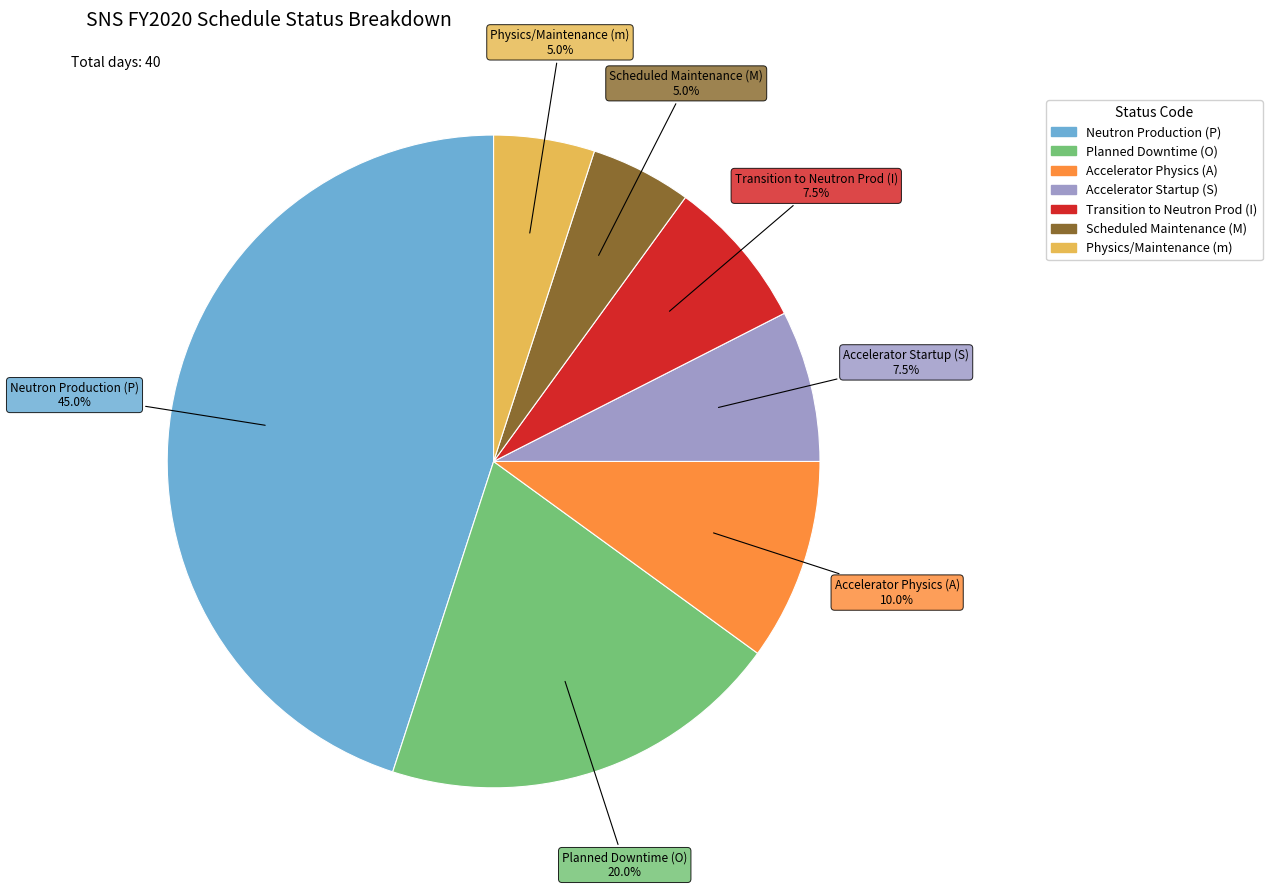

Is there any slice that represents more than half of the pie?

No